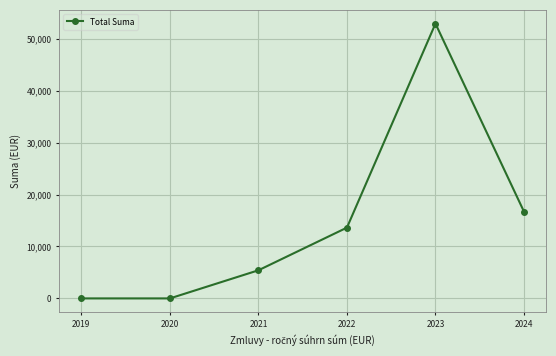

At which label does the data first exceed 13635?

2022